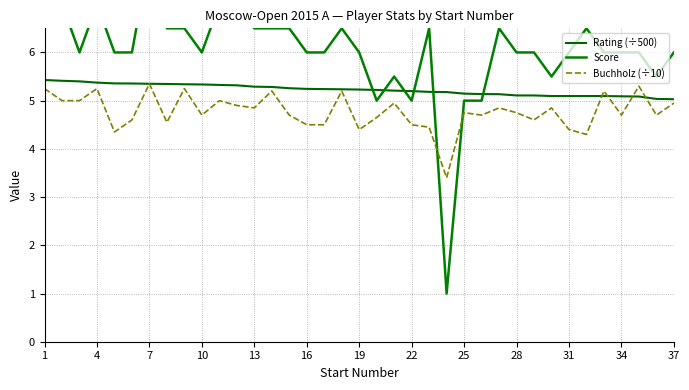

What are all the series names shown in the legend?

Rating (÷500), Score, Buchholz (÷10)